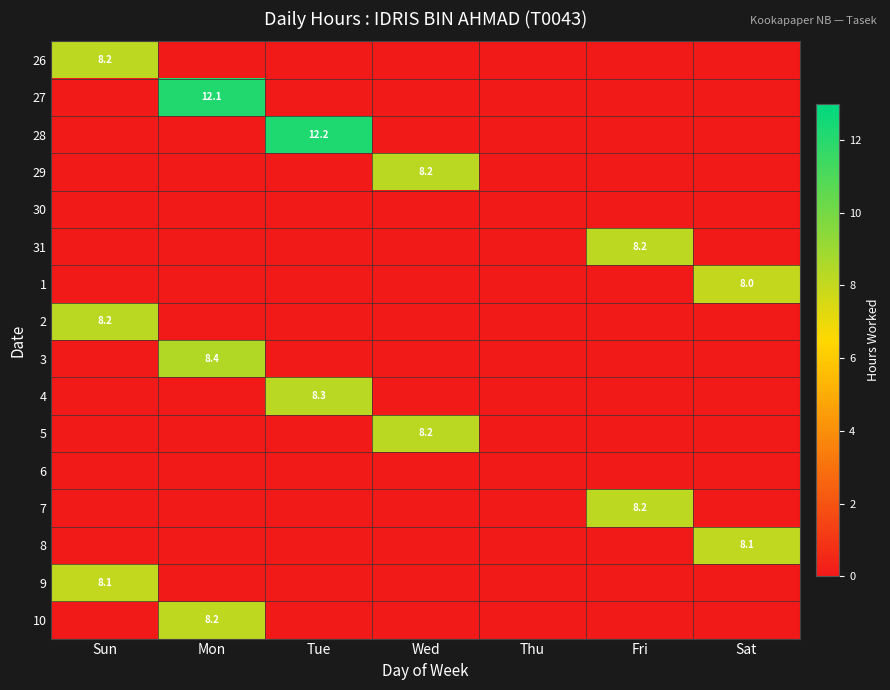

At which category is the sum across all series the highest?

Mon